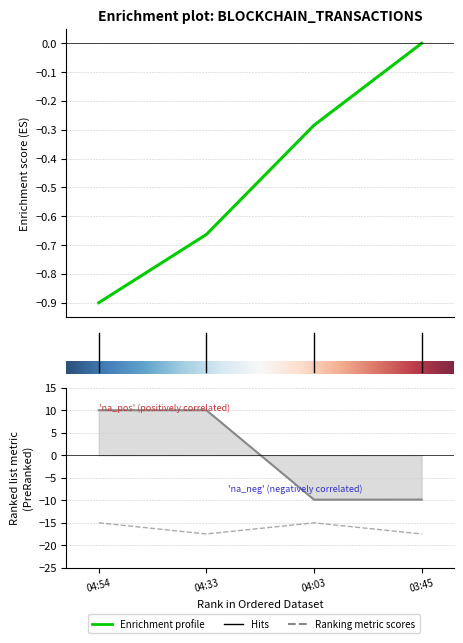

At how many categories does at least one series exceed 3?

2